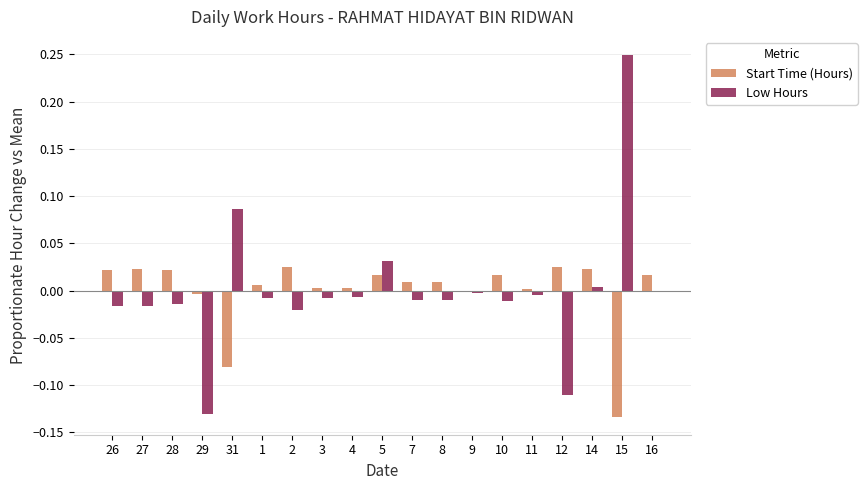

True or false: Low Hours has a value of 0.4 at 15.

False